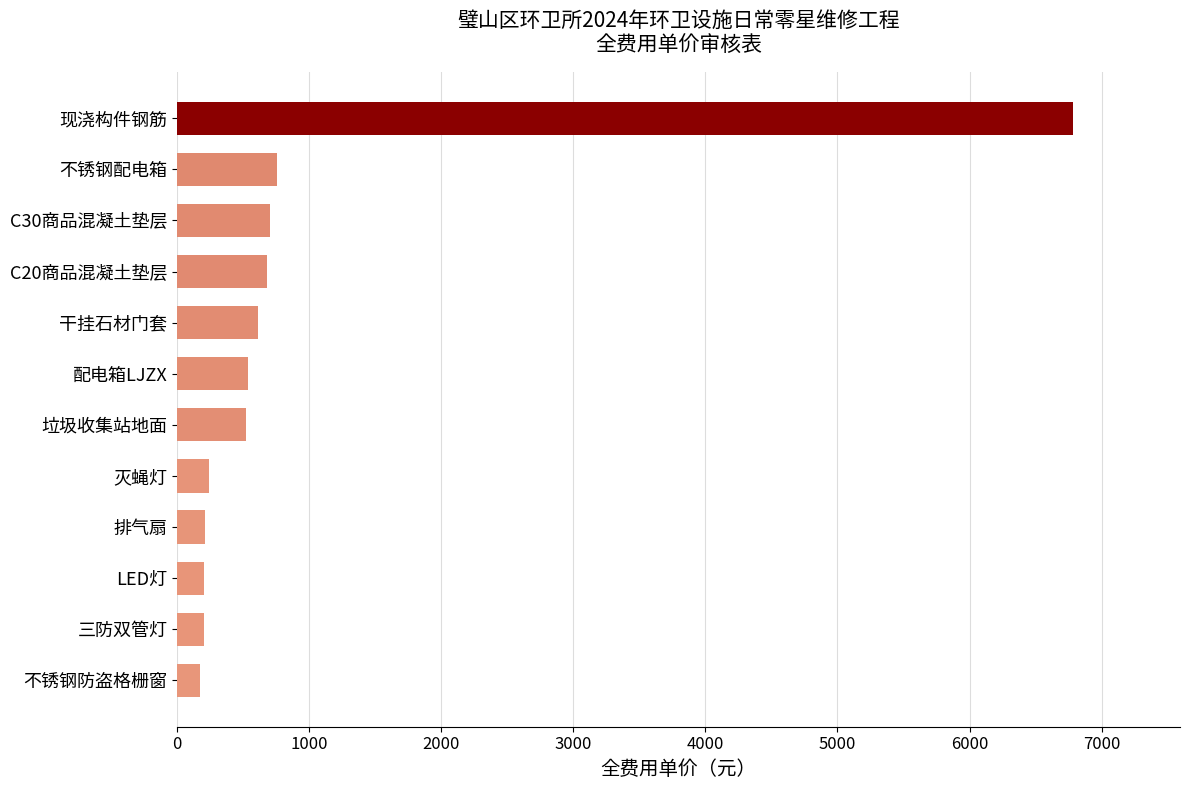

How many categories are shown in the chart?

12